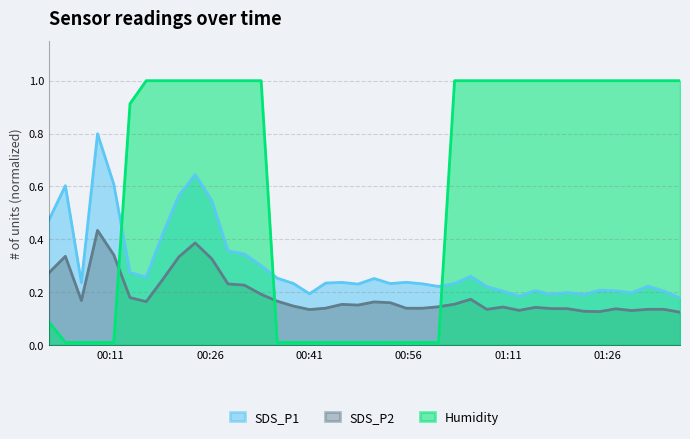

Reading right to left, list all the values displayed in this chart.

SDS_P1: 0.2	0.2	0.2	0.2	0.2	0.2	0.2	0.2	0.2	0.2	0.2	0.2	0.2	0.3	0.2	0.2	0.2	0.2	0.2	0.3	0.2	0.2	0.2	0.2	0.2	0.3	0.3	0.3	0.4	0.5	0.6	0.6	0.4	0.3	0.3	0.6	0.8	0.2	0.6	0.5
SDS_P2: 0.1	0.1	0.1	0.1	0.1	0.1	0.1	0.1	0.1	0.1	0.1	0.1	0.1	0.2	0.2	0.1	0.1	0.1	0.2	0.2	0.2	0.2	0.1	0.1	0.1	0.2	0.2	0.2	0.2	0.3	0.4	0.3	0.2	0.2	0.2	0.3	0.4	0.2	0.3	0.3
Humidity: 1.0	1.0	1.0	1.0	1.0	1.0	1.0	1.0	1.0	1.0	1.0	1.0	1.0	1.0	1.0	0.0	0.0	0.0	0.0	0.0	0.0	0.0	0.0	0.0	0.0	0.0	1.0	1.0	1.0	1.0	1.0	1.0	1.0	1.0	0.9	0.0	0.0	0.0	0.0	0.1